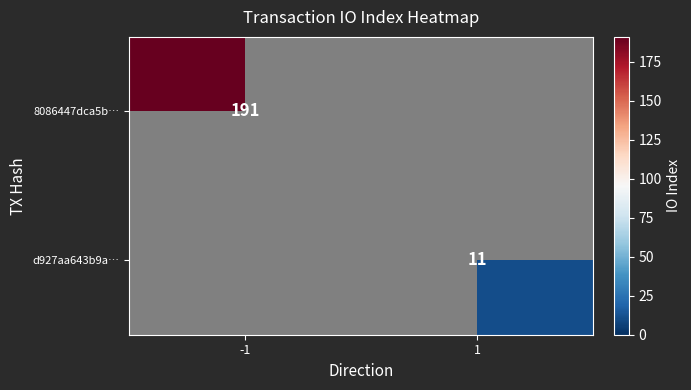

True or false: d927aa643b9a… has a value of 4 at 1.

False